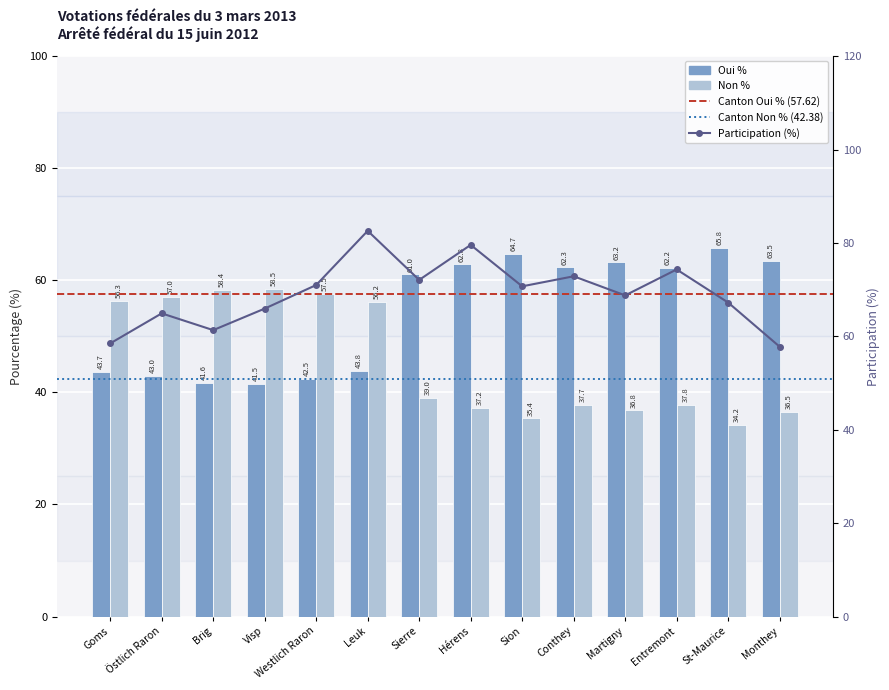

What is the difference between the second highest and second lowest values in the Non % series?

23.0